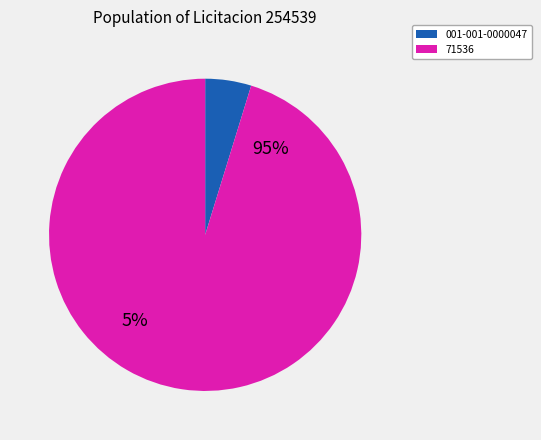

Between 71536 and 001-001-0000047, which is larger?

71536